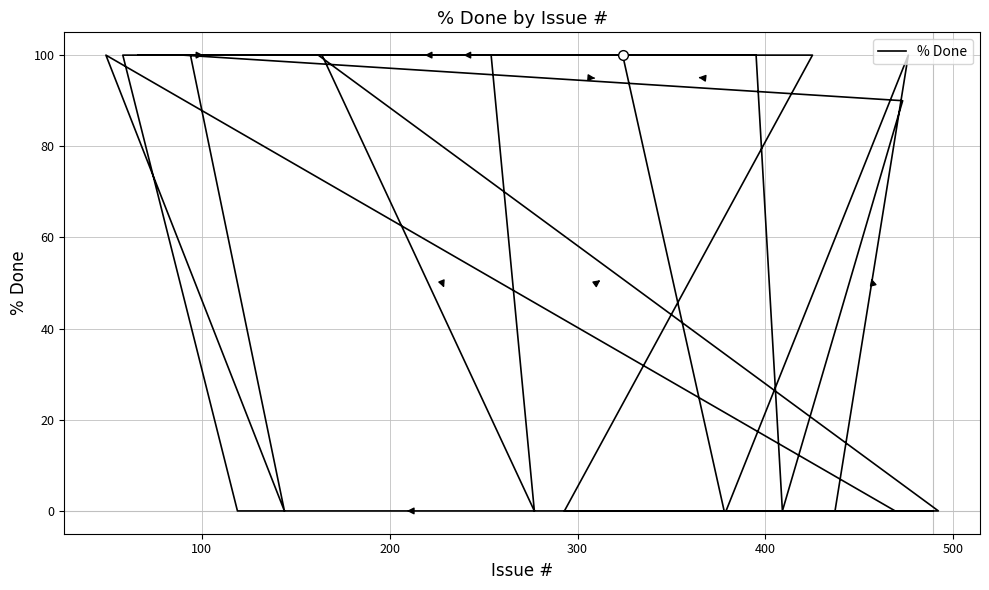

The value at 300 is 46. True or false?

False